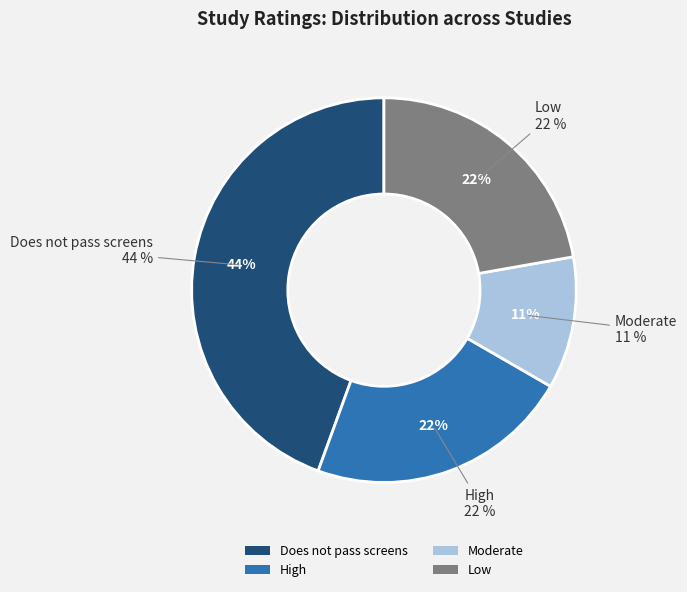

Which category has the smallest portion of the pie?

Moderate